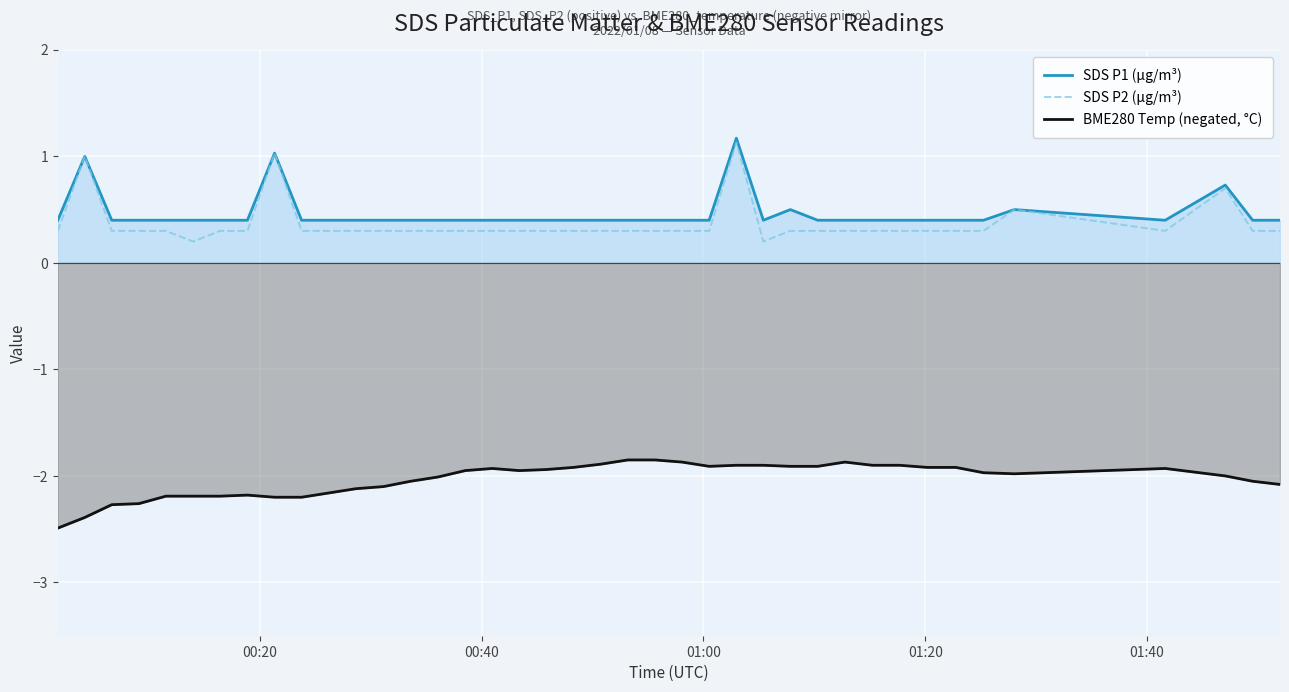

What is the minimum value shown in the chart?

-2.5